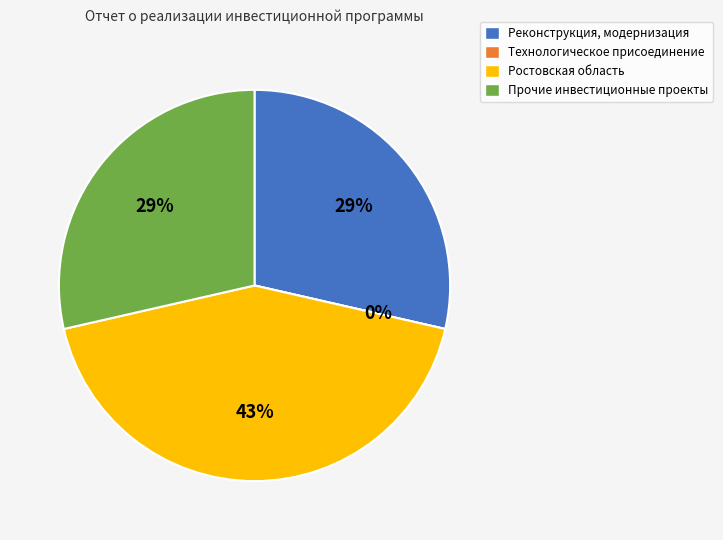

To the nearest percent, what is the difference between the Прочие инвестиционные проекты and Ростовская область slice percentages?

14%